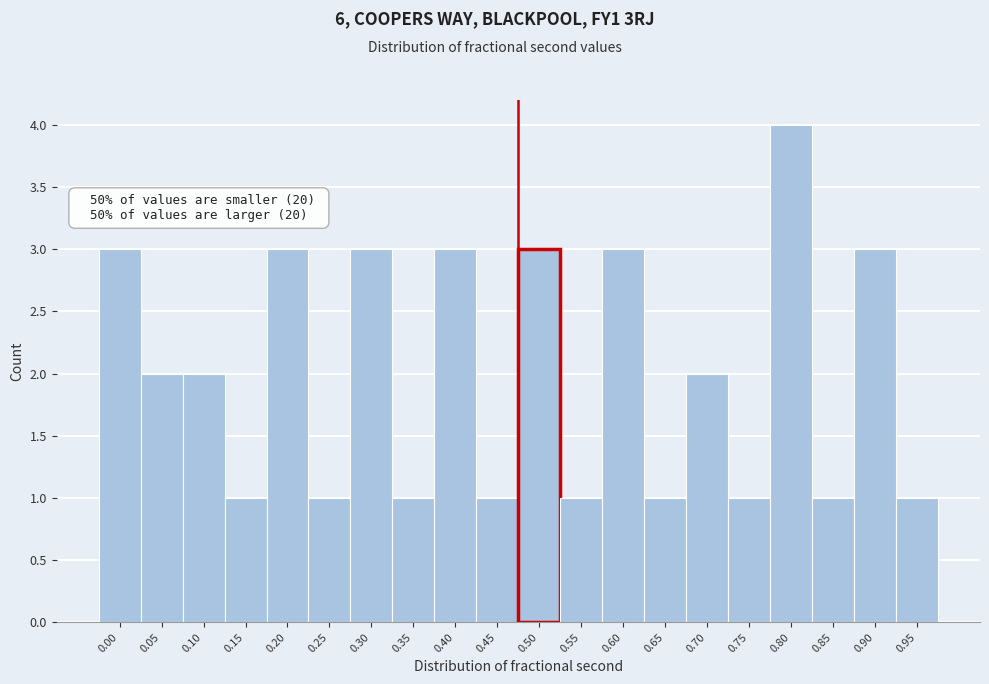

Reading left to right, list all the values displayed in this chart.

0.00=3	0.05=2	0.10=2	0.15=1	0.20=3	0.25=1	0.30=3	0.35=1	0.40=3	0.45=1	0.50=3	0.55=1	0.60=3	0.65=1	0.70=2	0.75=1	0.80=4	0.85=1	0.90=3	0.95=1